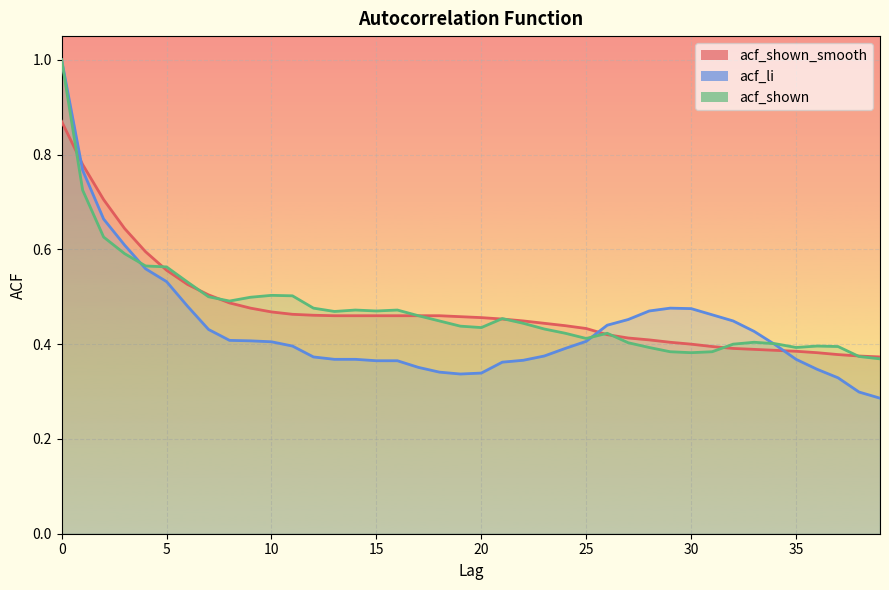

List the labels in order of acf_li value, largest first.

0, 1, 2, 3, 4, 5, 6, 29, 30, 28, 31, 27, 32, 26, 7, 33, 8, 9, 25, 10, 34, 11, 24, 23, 12, 13, 14, 35, 22, 15, 16, 21, 17, 36, 18, 20, 19, 37, 38, 39